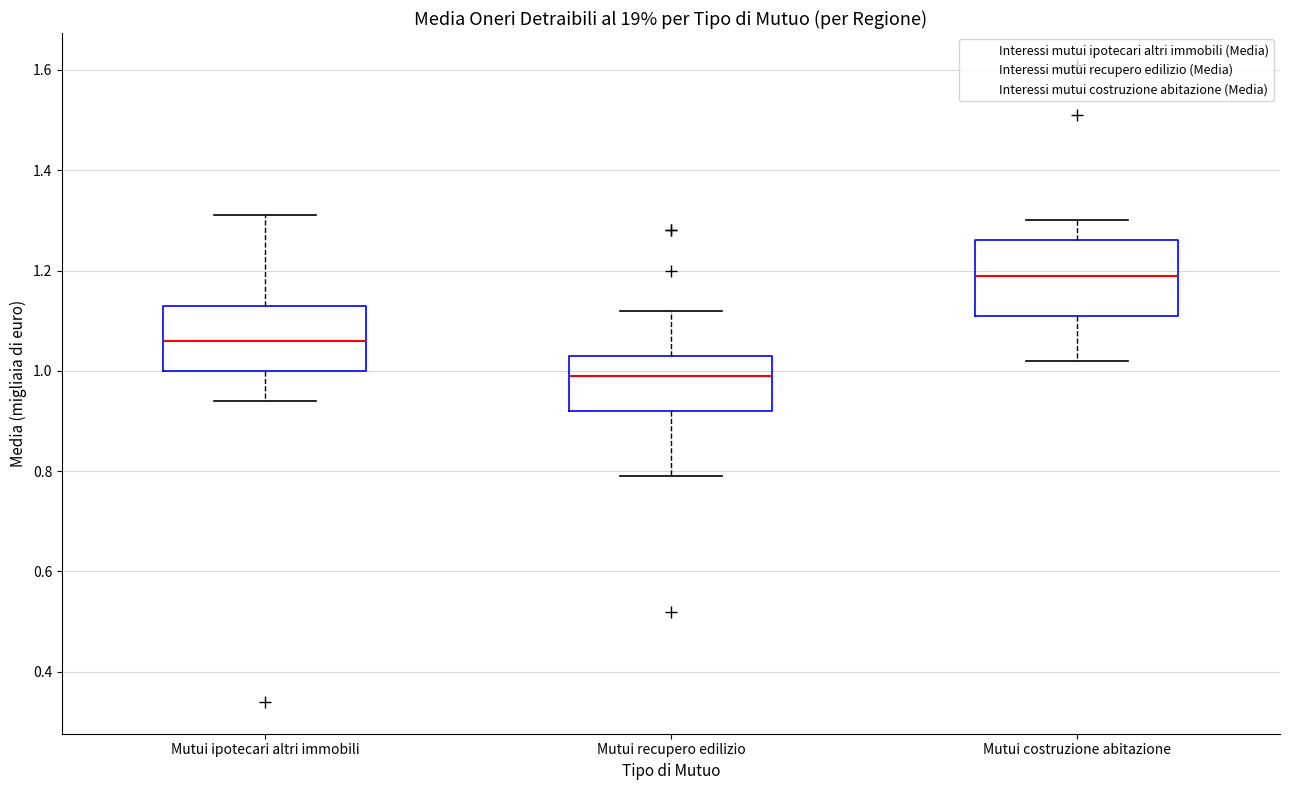

Which box's median line is the lowest?

Mutui recupero edilizio